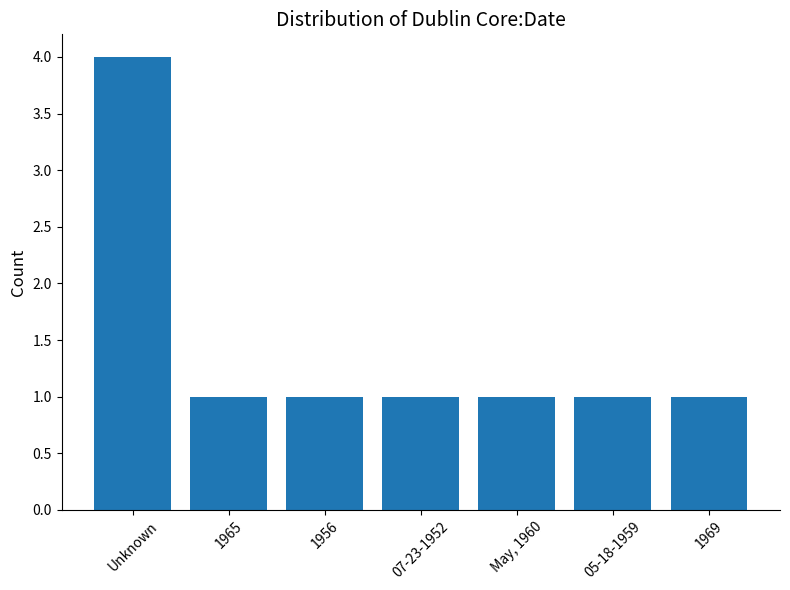

What position from the left is Unknown?

1